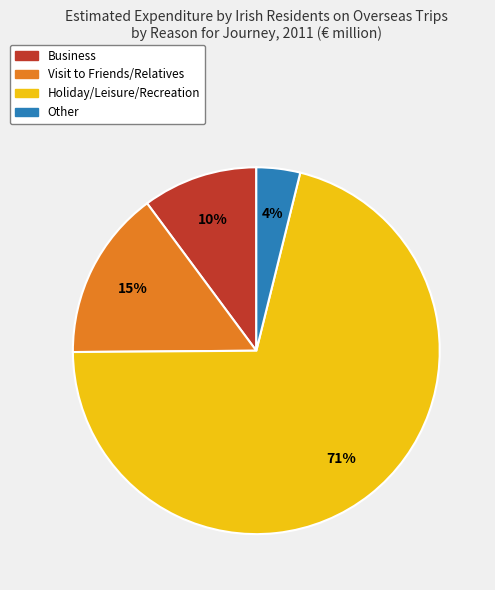

Which slice is the smallest?

Other